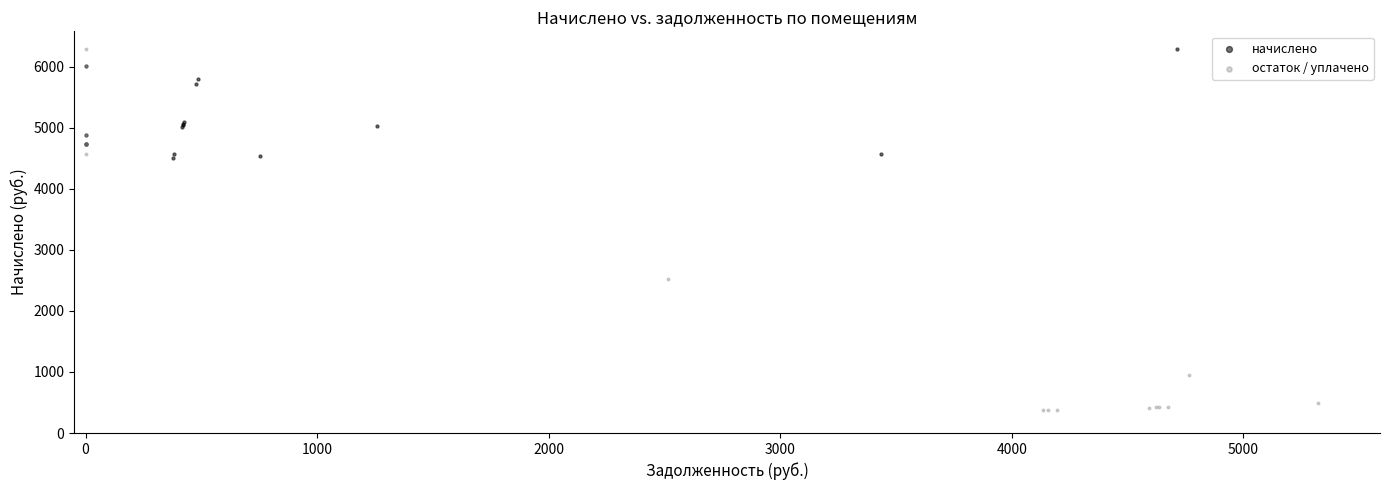

Which series reaches the minimum Y coordinate?

остаток / уплачено